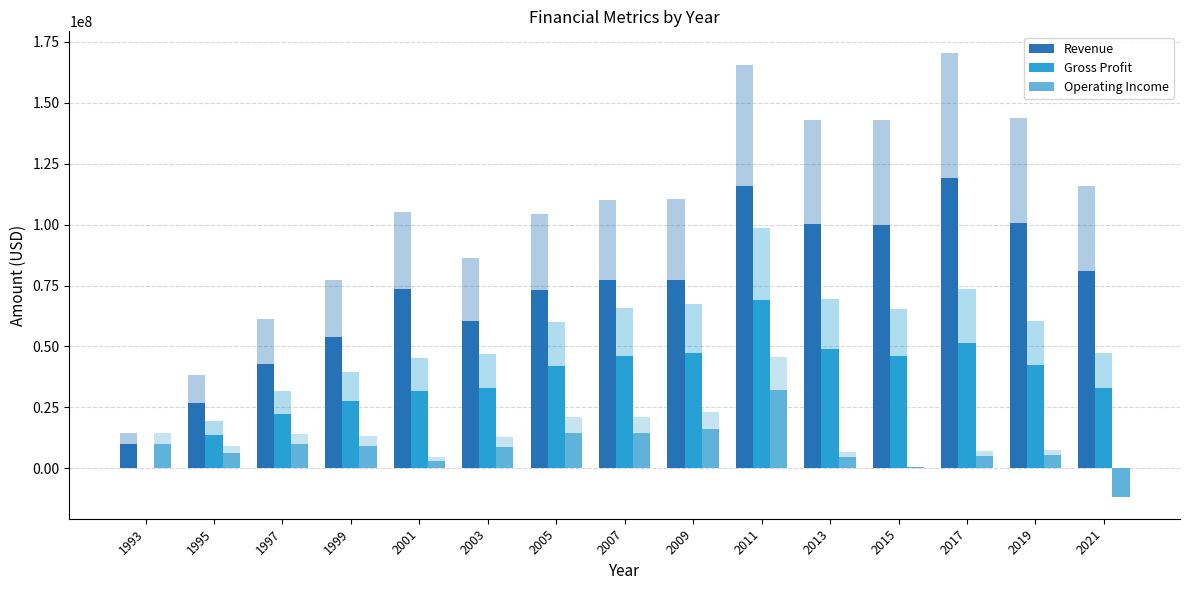

Reading left to right, what are all the values shown in this chart?

Revenue: 1993=10150000.0	1995=26670000.0	1997=42861128.8	1999=54013853.6	2001=73693022.9	2003=60355750.7	2005=73203900.0	2007=77218400.0	2009=77254800.0	2011=115865400.0	2013=100109100.0	2015=99984500.0	2017=119195300.0	2019=100653700.0	2021=81050900.0
Gross Profit: 1993=0.0	1995=13580000.0	1997=22253970.9	1999=27645873.5	2001=31804106.6	2003=32951377.2	2005=42159600.0	2007=46053000.0	2009=47222000.0	2011=69156500.0	2013=48773900.0	2015=45894100.0	2017=51600500.0	2019=42428400.0	2021=33046300.0
Operating Income: 1993=10150000.0	1995=6370000.0	1997=9981029.8	1999=9258246.2	2001=3164621.6	2003=8855322.7	2005=14655200.0	2007=14669200.0	2009=16030700.0	2011=31924200.0	2013=4594100.0	2015=450800.0	2017=4922400.0	2019=5300400.0	2021=-11624000.0